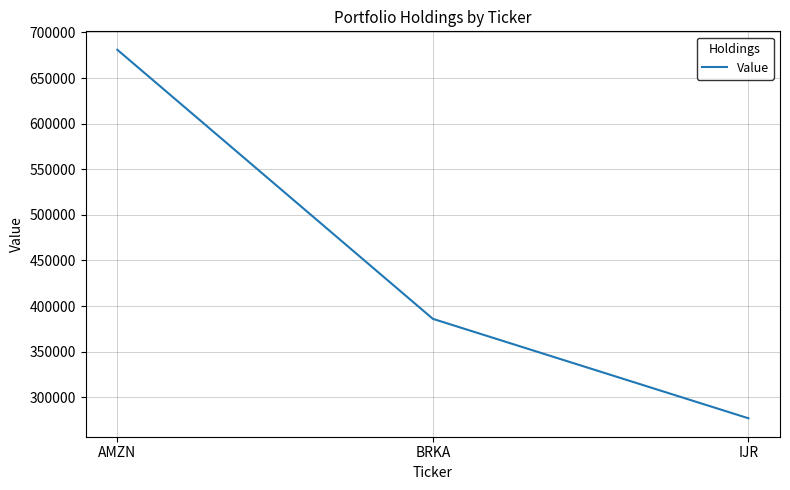

Is it true that the value at IJR is 420061?

False